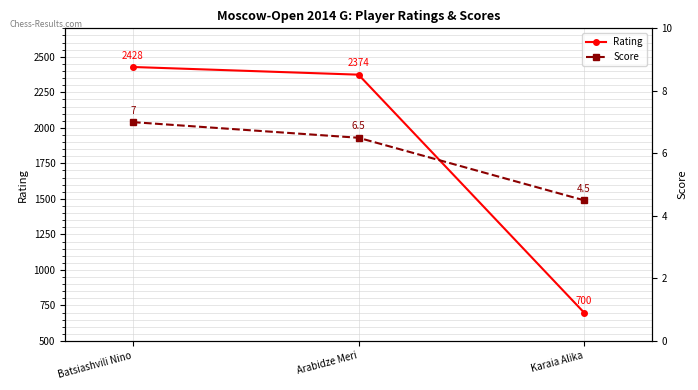

Where does the Rating series first go above 2374?

Batsiashvili Nino